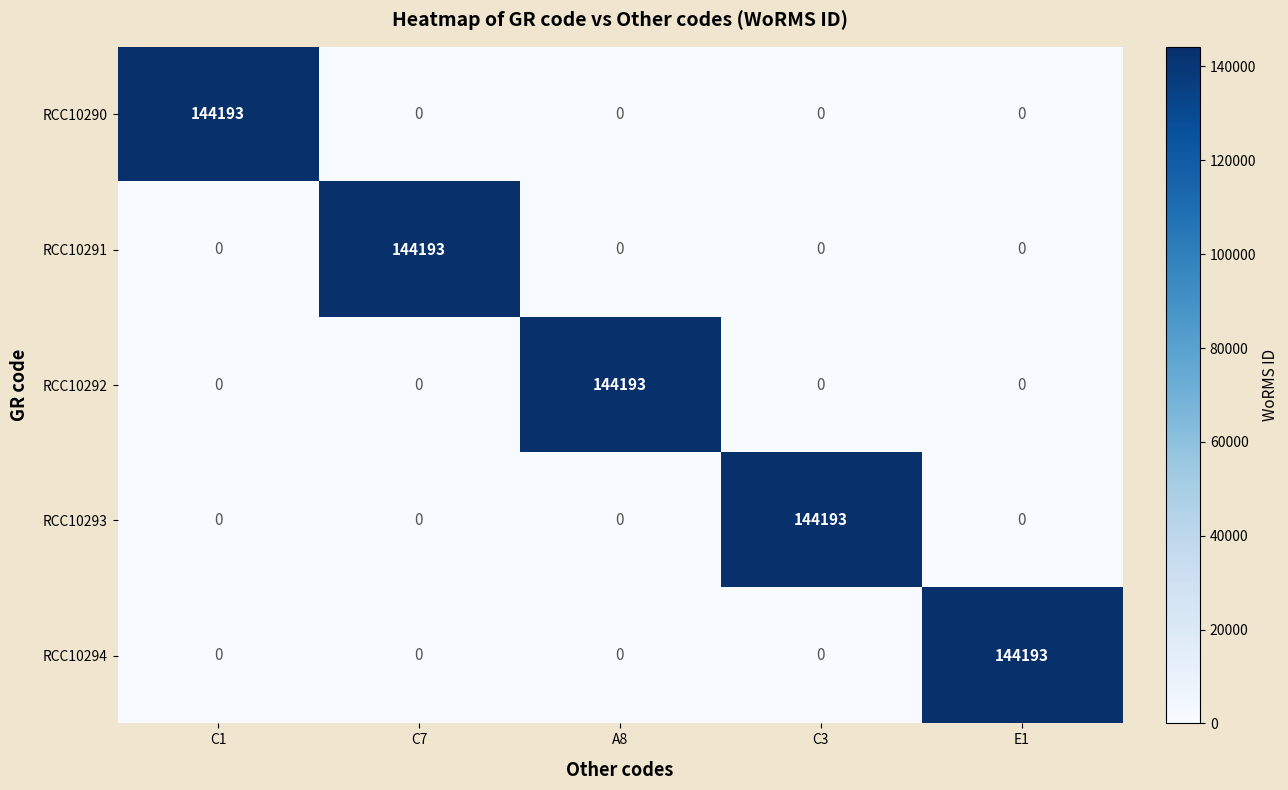

At how many categories does at least one series exceed 41252?

5